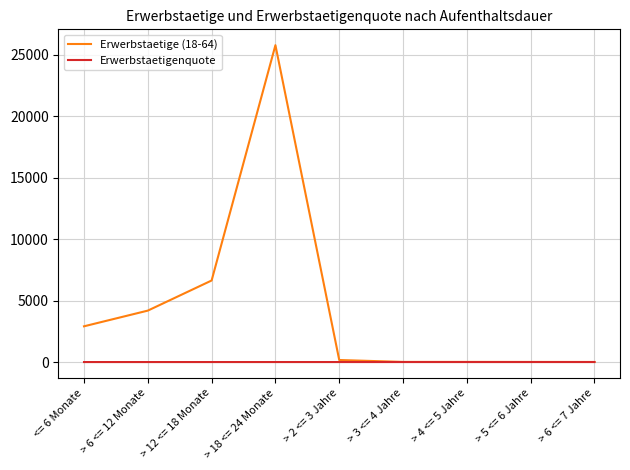

At which category is the sum across all series the highest?

> 18 <= 24 Monate